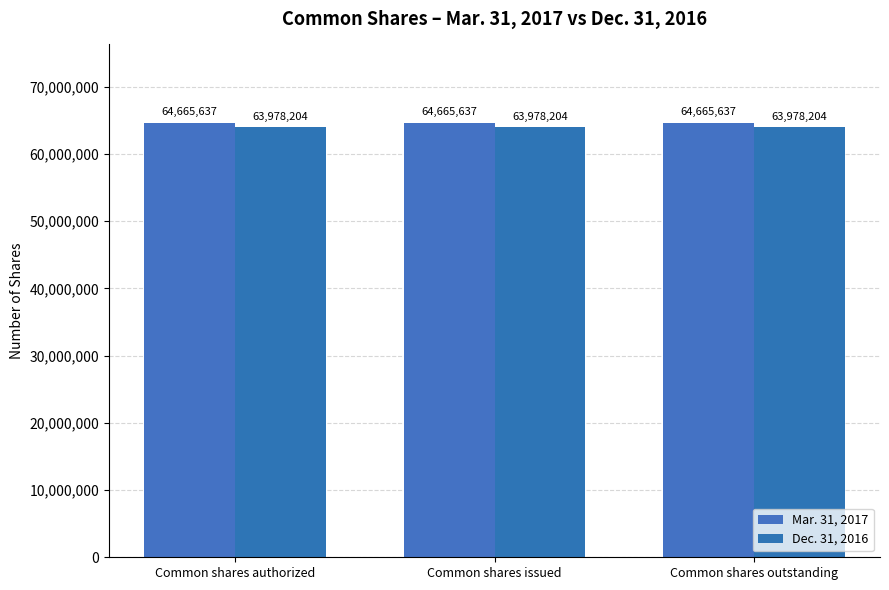

What is the difference between the highest and lowest values at Common shares authorized?

687433